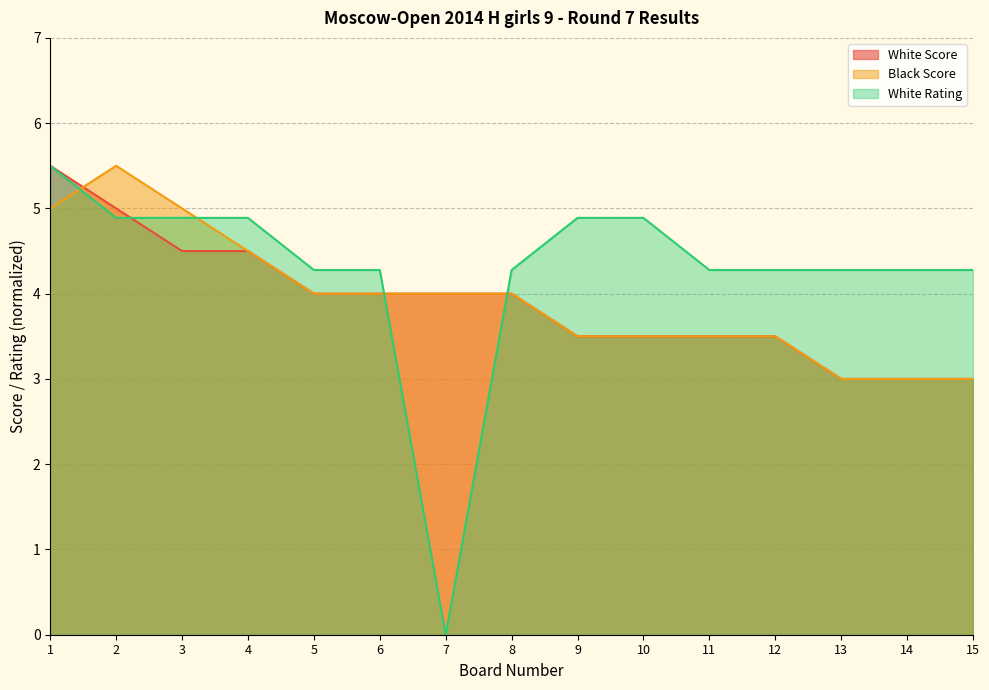

What is the spread (max minus min) of values at 14?

1.3